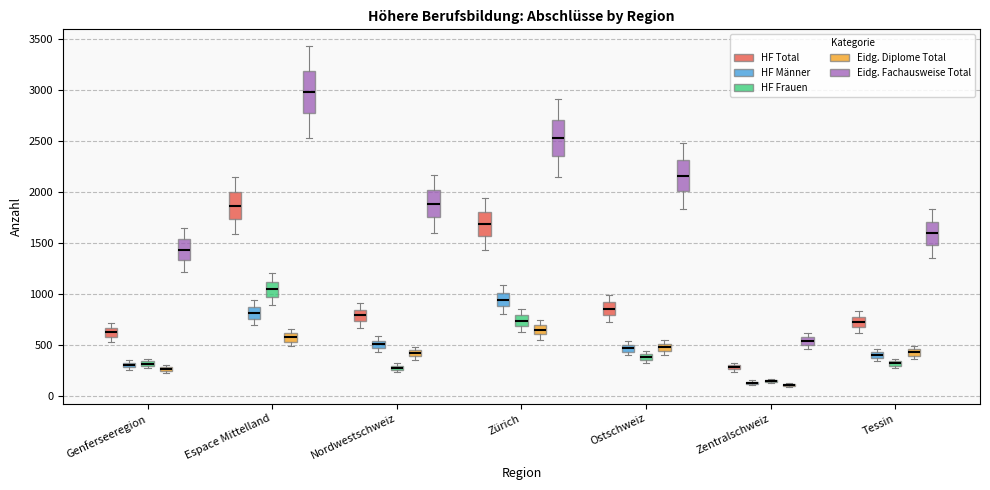

Where is the upper edge of the box for Tessin (Eidg. Diplome Total) on the y-axis? The values are not printed on the chart, so give them approximately, as read against the axis.

450